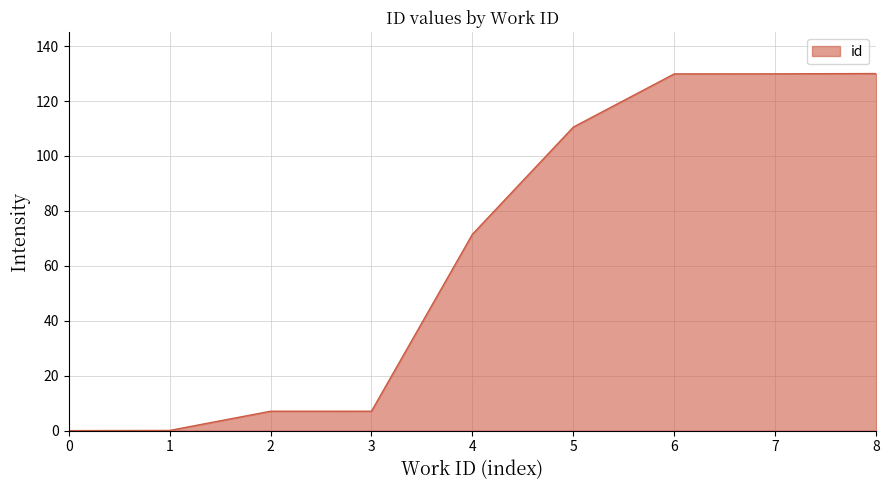

What is the change in value from 0 to 8?

+130.0